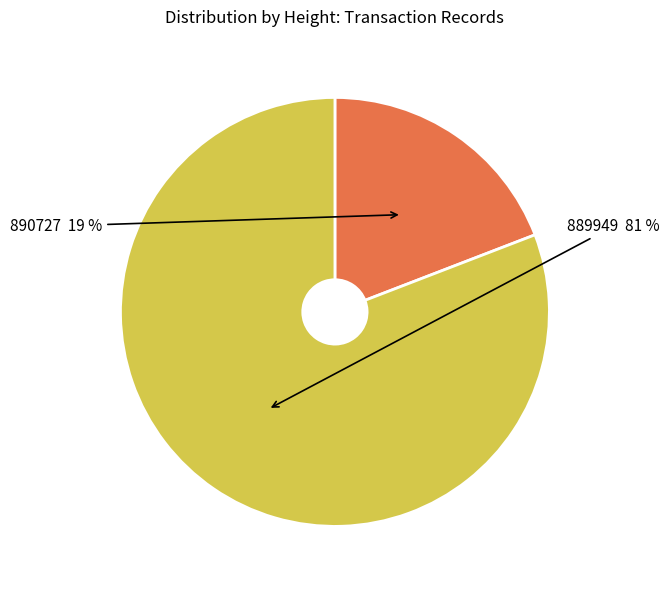

Is it true that 890727 is 19% of the pie?

True